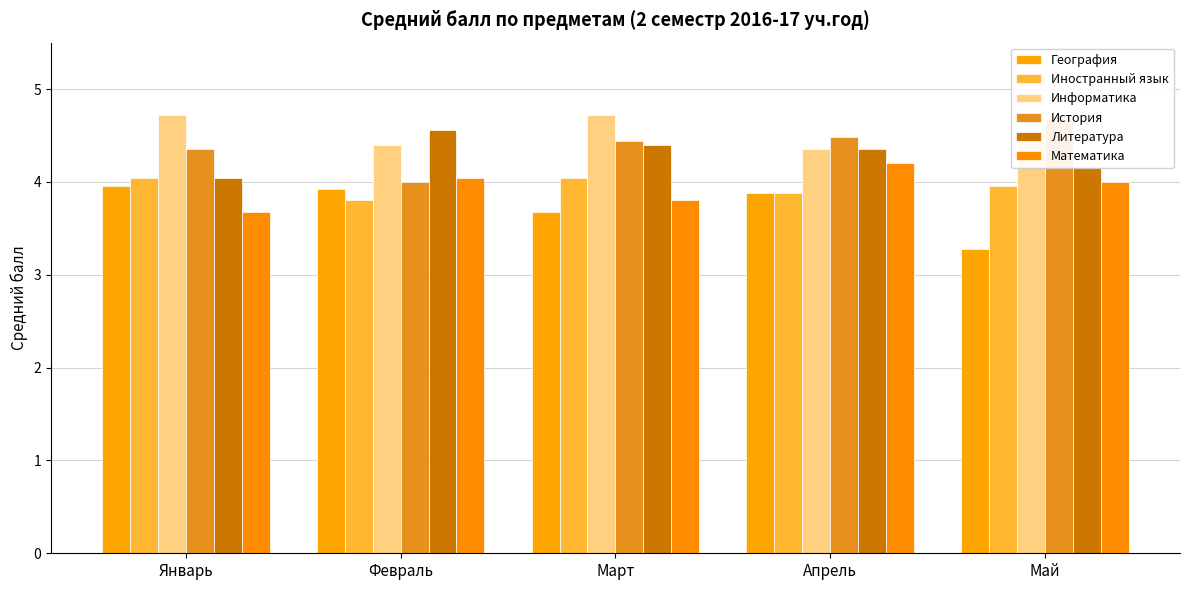

The value of Литература at Апрель is 4.4. True or false?

True